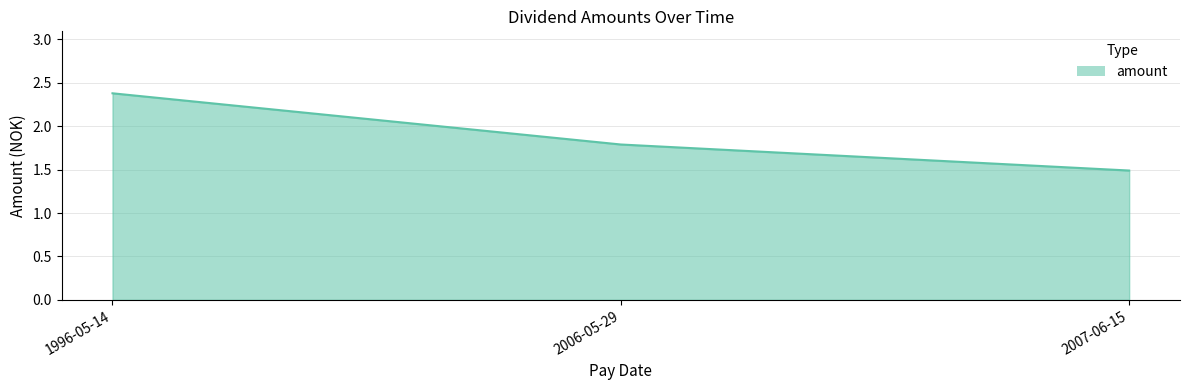

What is the average value?

1.9